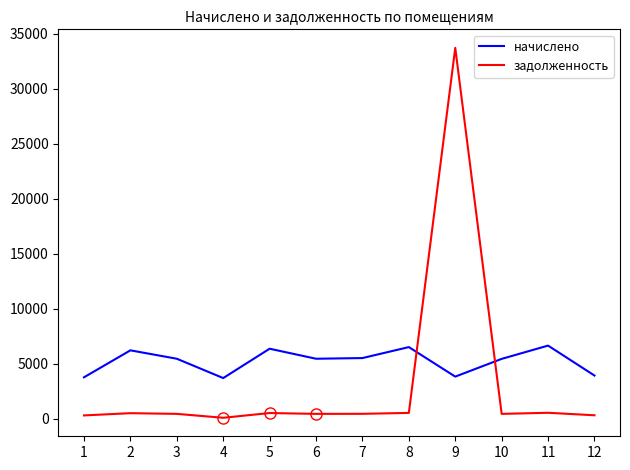

What is the difference between the maximum and minimum values in the начислено series?

2951.3